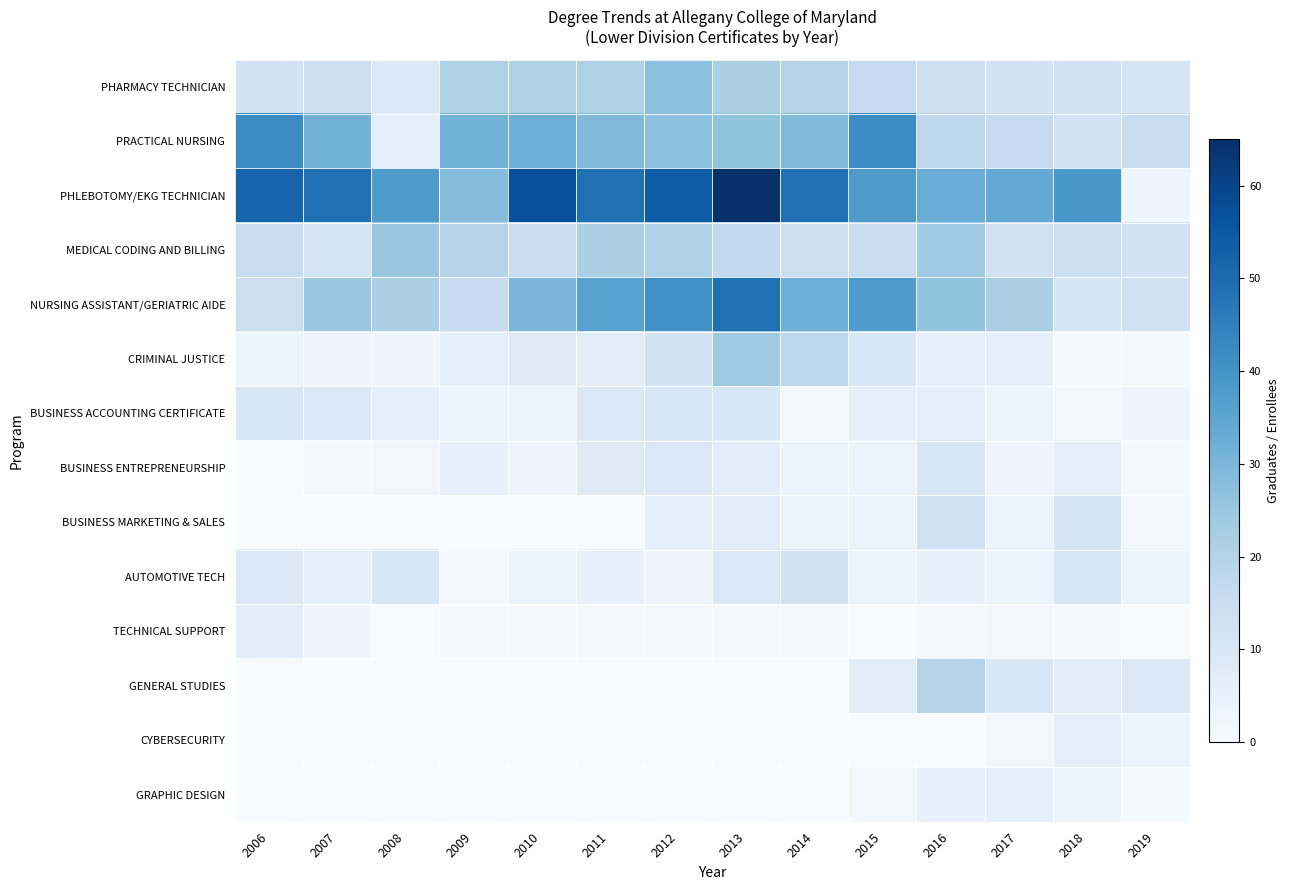

What is the total value across all series at 2010?

175